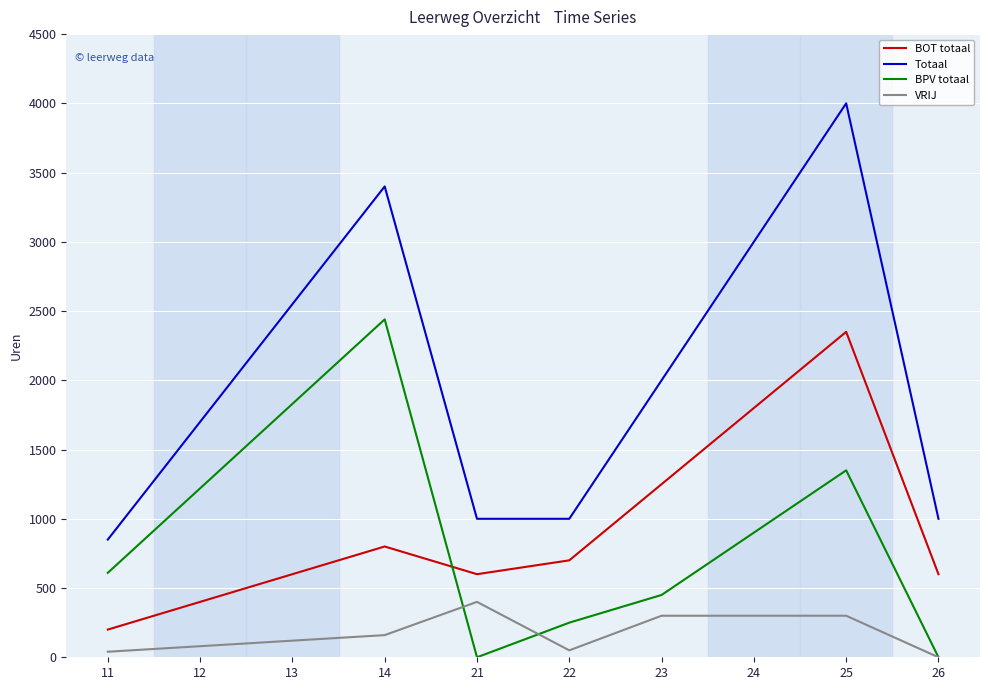

Rank the series at 14 from highest to lowest value.

Totaal, BPV totaal, BOT totaal, VRIJ